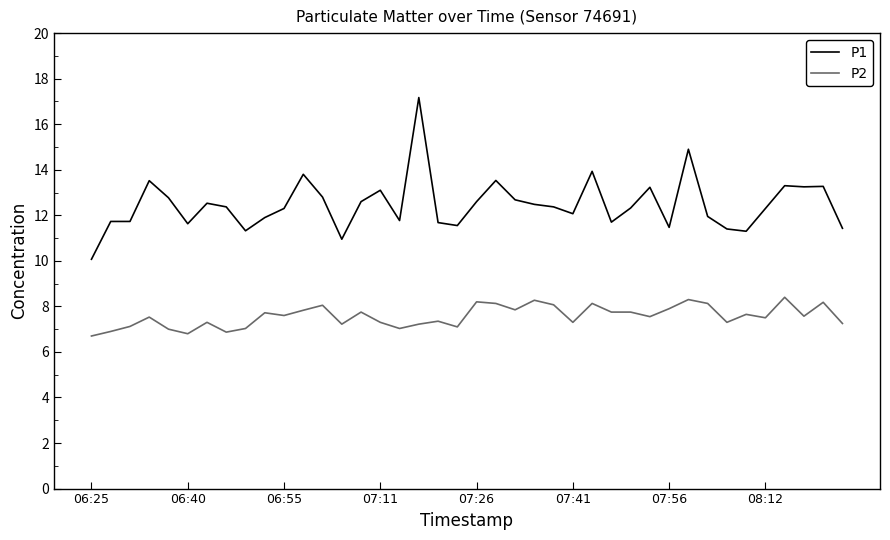

Is this an area chart (filled region under the line)?

No